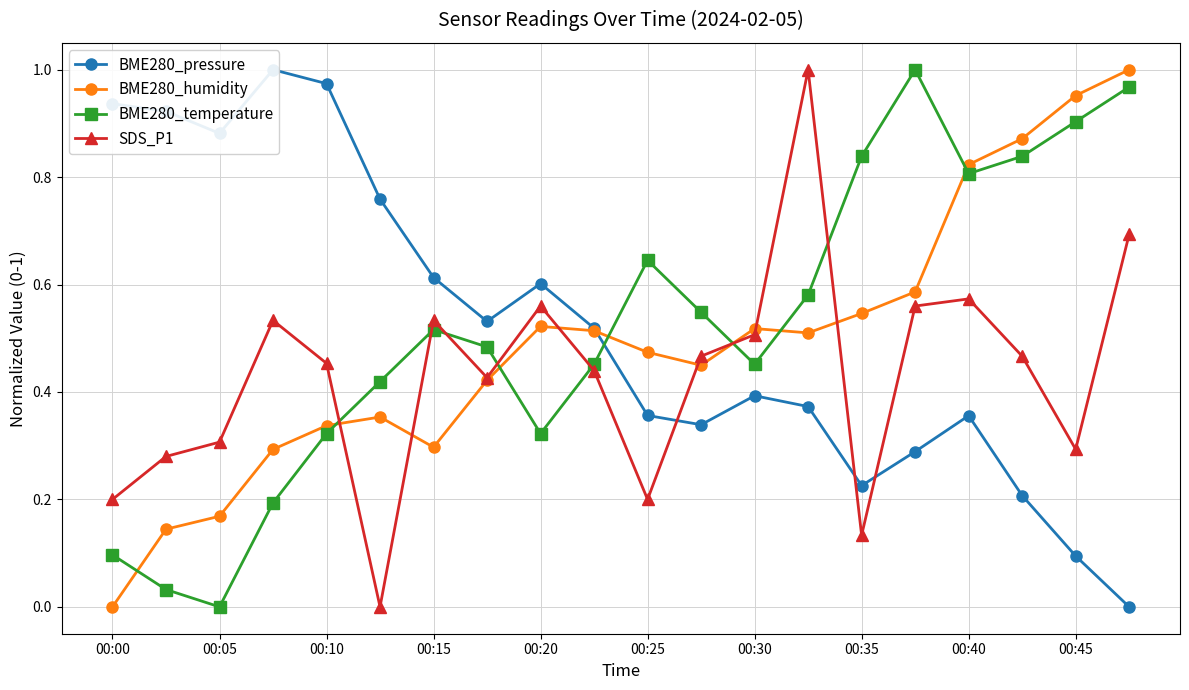

What is the difference between the maximum and minimum values in the BME280_humidity series?

1.0